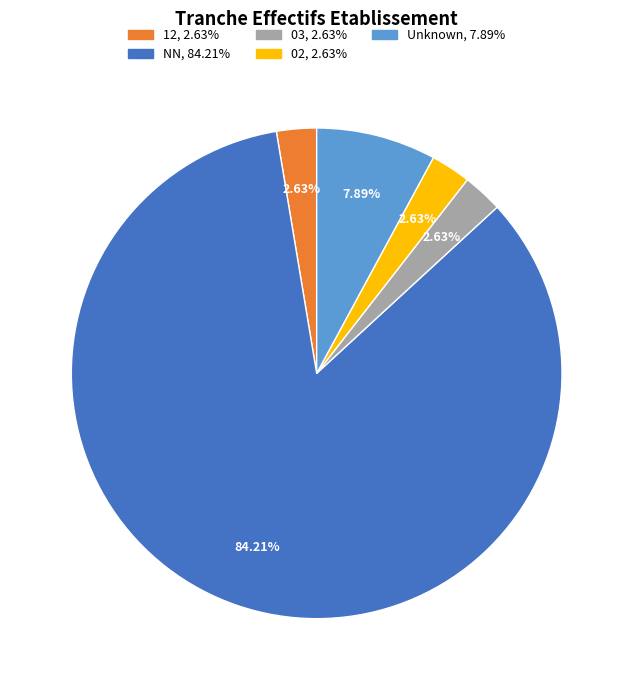

Is there any slice that represents more than half of the pie?

Yes